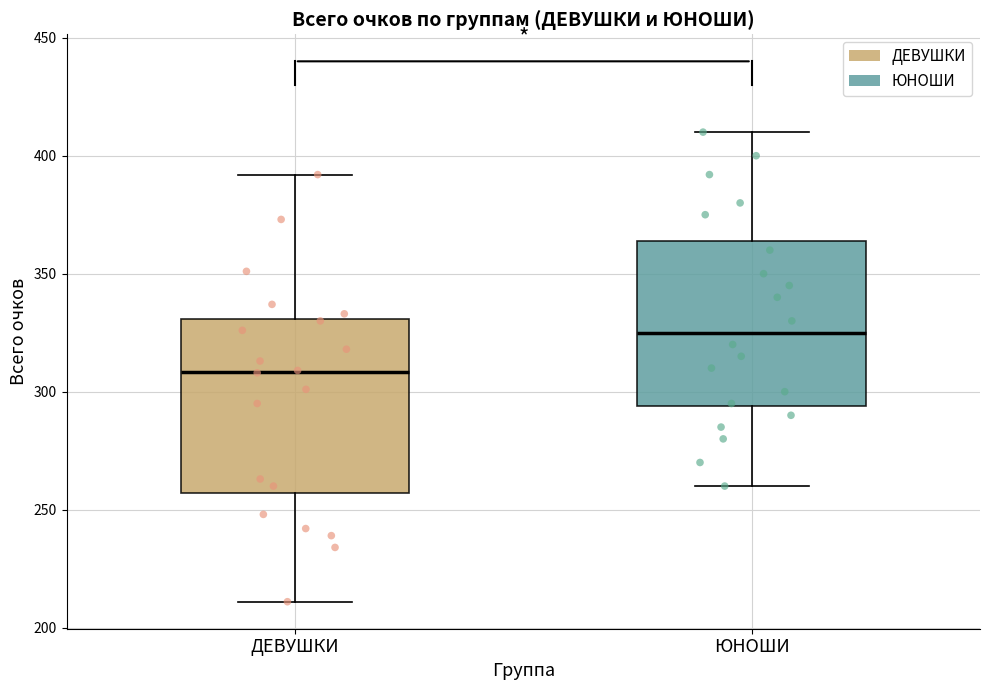

Which box's median line is the lowest?

ДЕВУШКИ